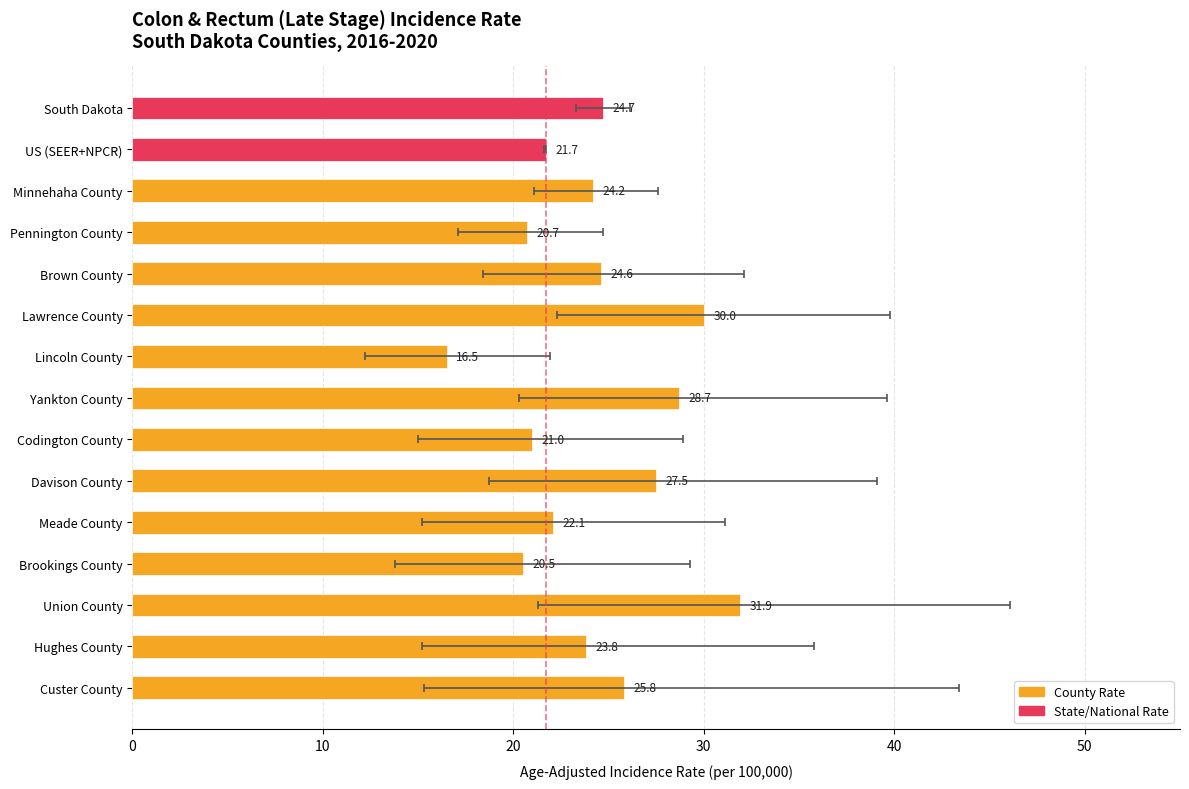

What is the smallest value displayed?

16.5